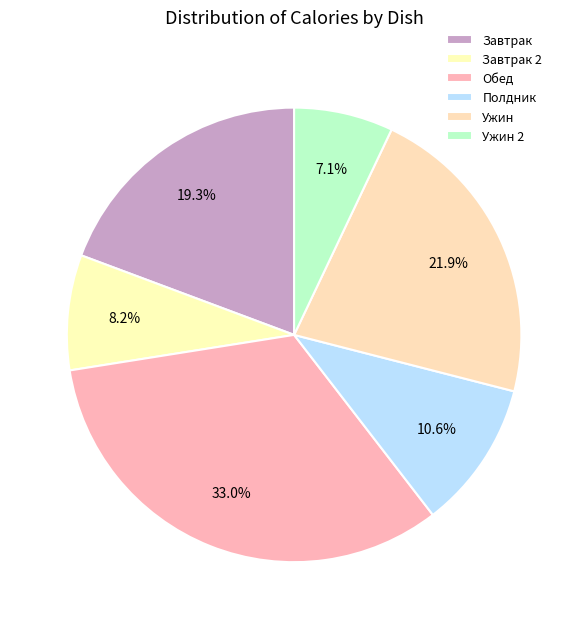

How many segments does this pie chart have?

6